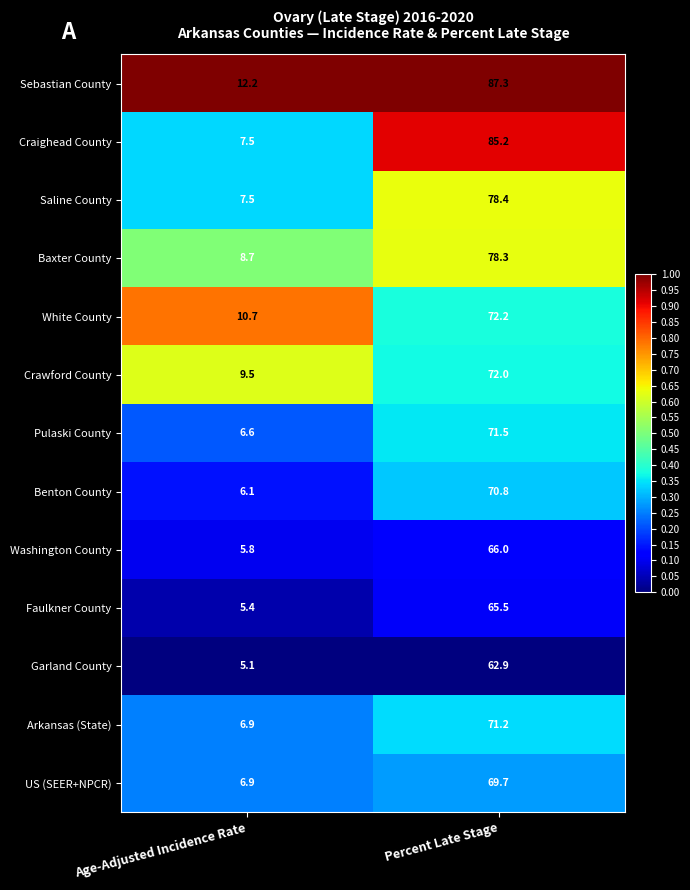

Which series has the largest total across all categories?

Sebastian County